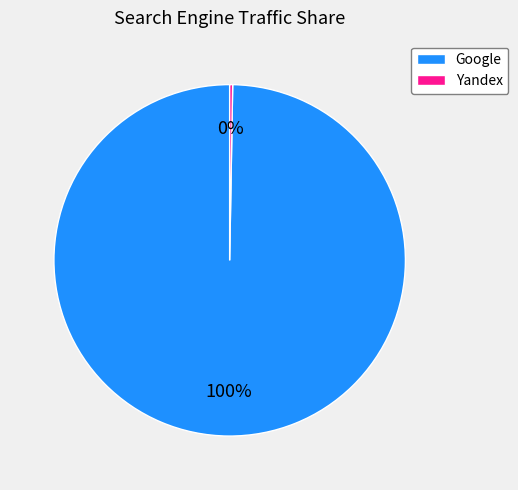

Which category has the biggest portion of the pie?

Google